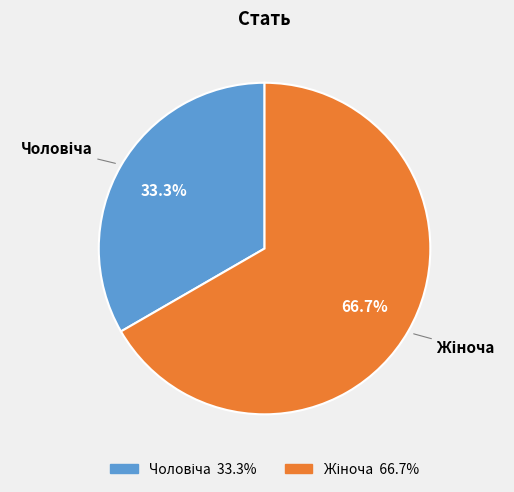

To the nearest percent, what is the difference between the largest and smallest slice percentages?

33%